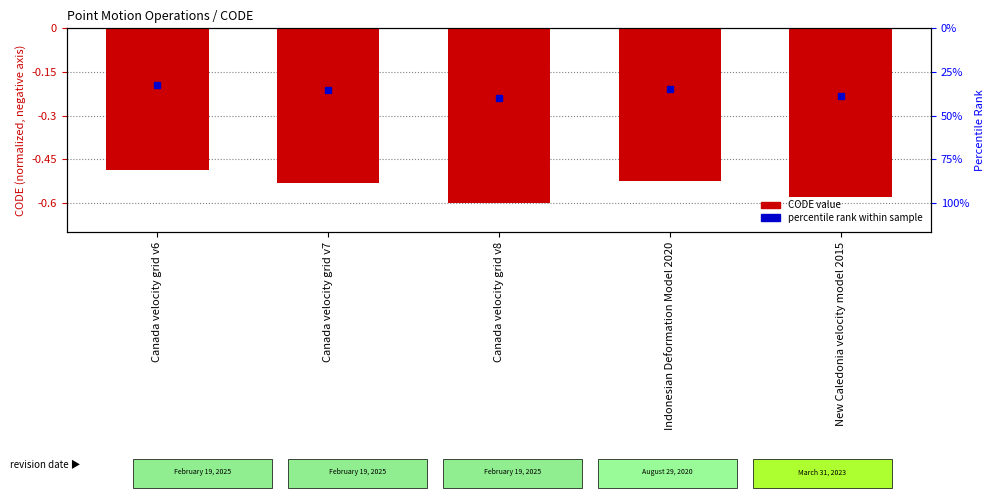

At which category does the chart reach its minimum across all series?

Canada velocity grid v8